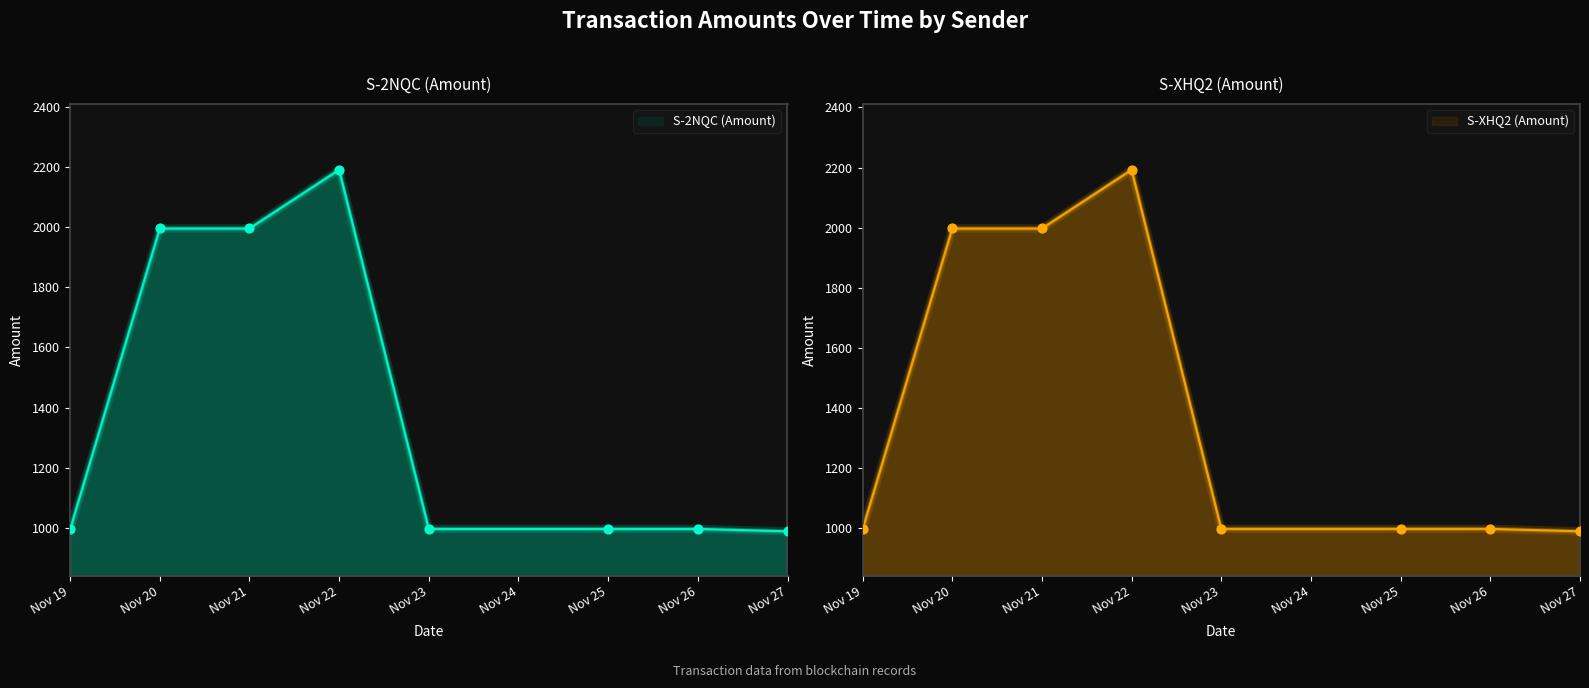

Is the value of S-2NQC (Amount) at Nov 27 greater than the value of S-XHQ2 (Amount) at Nov 25?

No